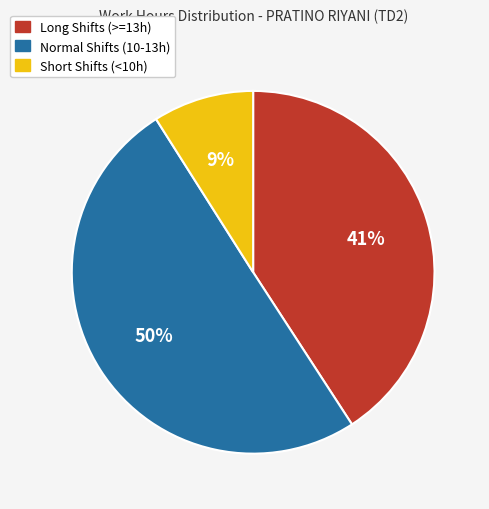

To the nearest percent, what is the difference between the largest and smallest slice percentages?

41%